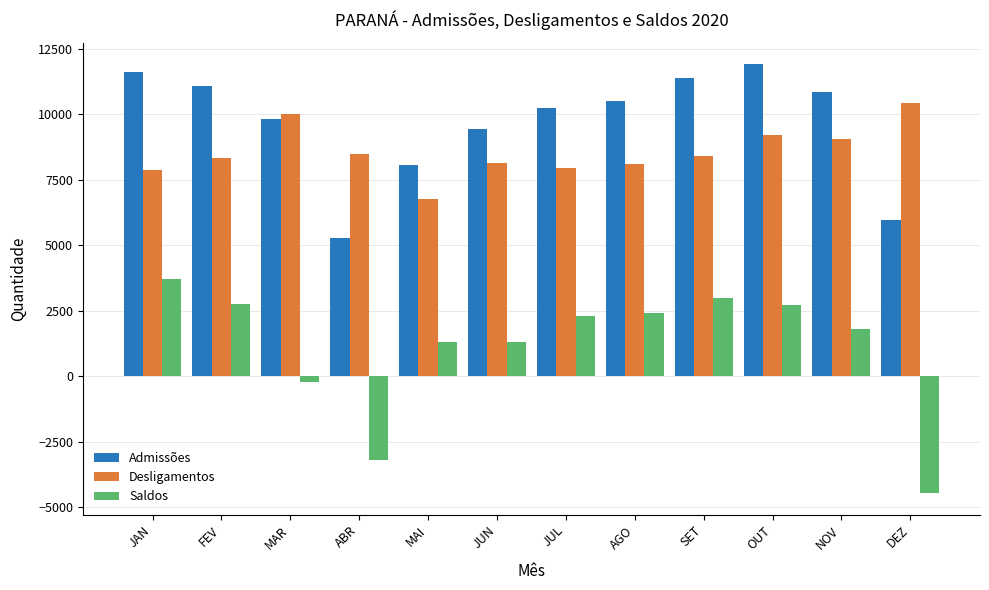

At which category does the chart reach its peak across all series?

OUT